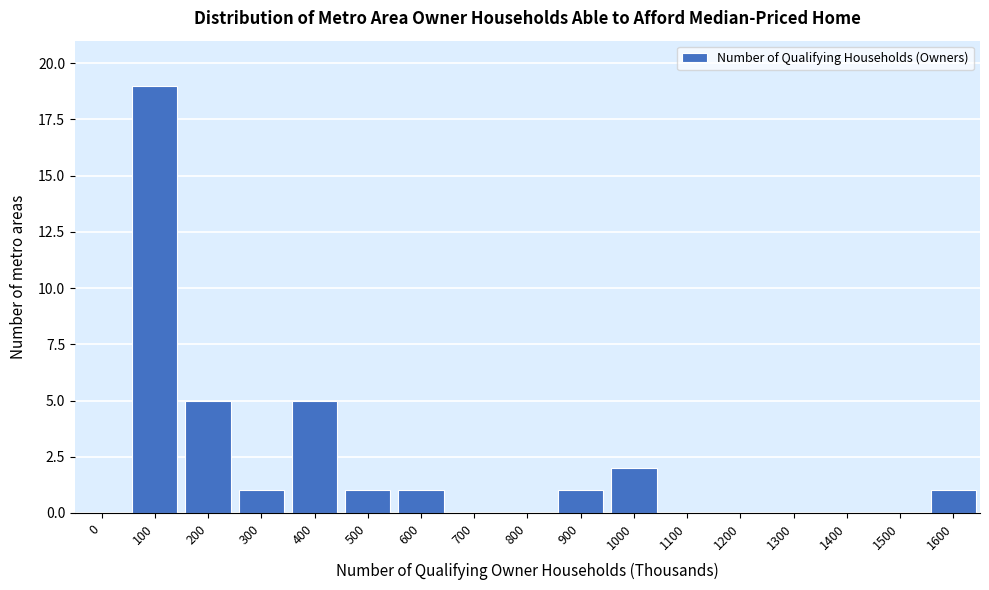

Reading left to right, extract all data points from this chart.

0=0	100=19	200=5	300=1	400=5	500=1	600=1	700=0	800=0	900=1	1000=2	1100=0	1200=0	1300=0	1400=0	1500=0	1600=1